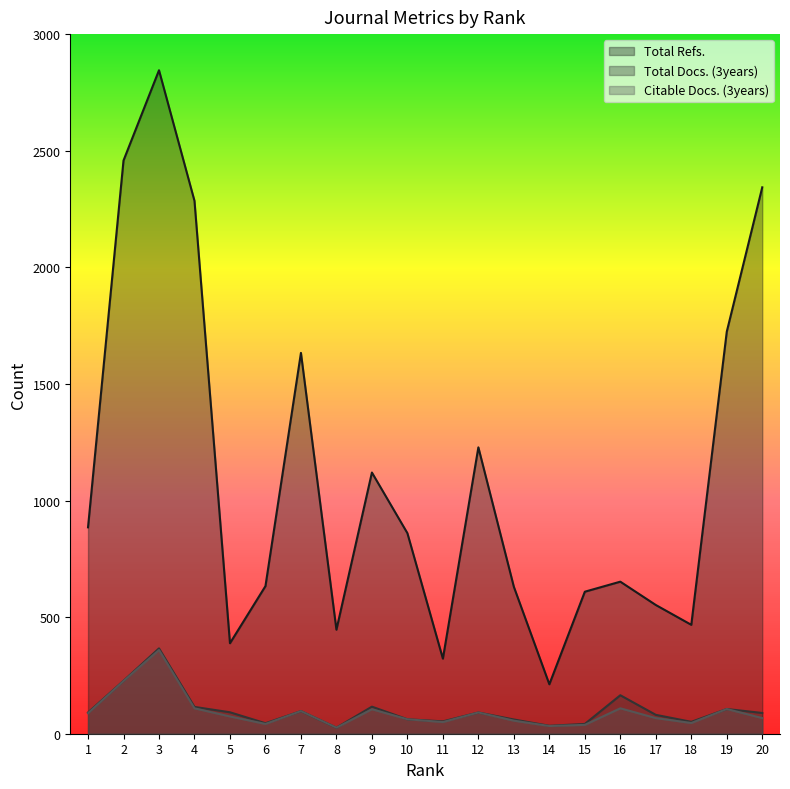

What is the total value across all series at 9?

1341